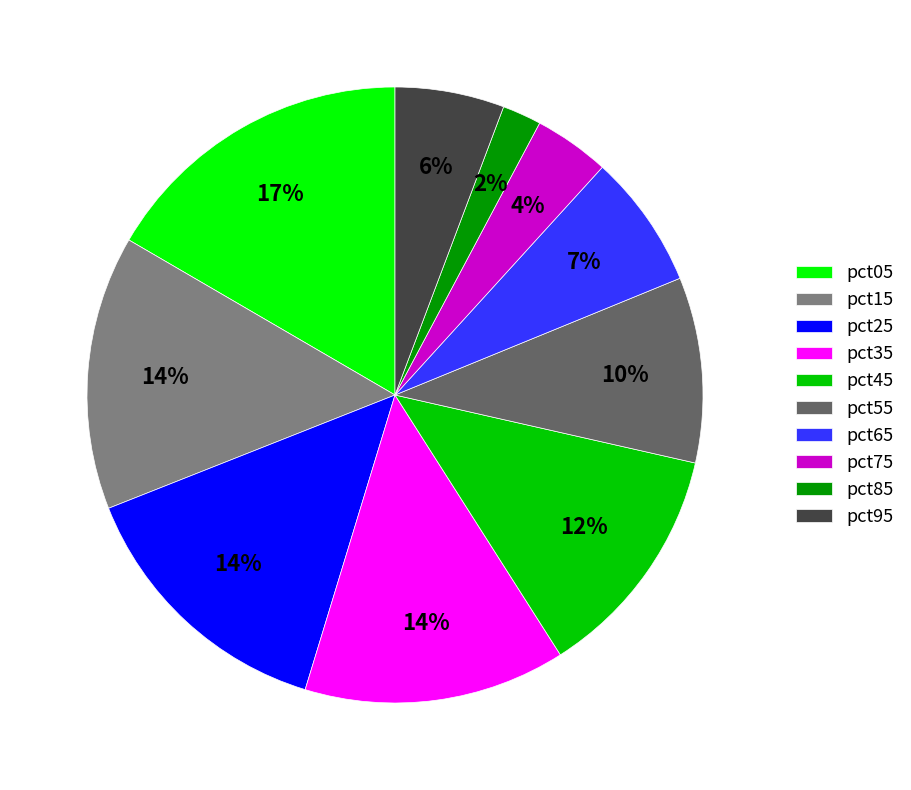

Which slice is the smallest?

pct85